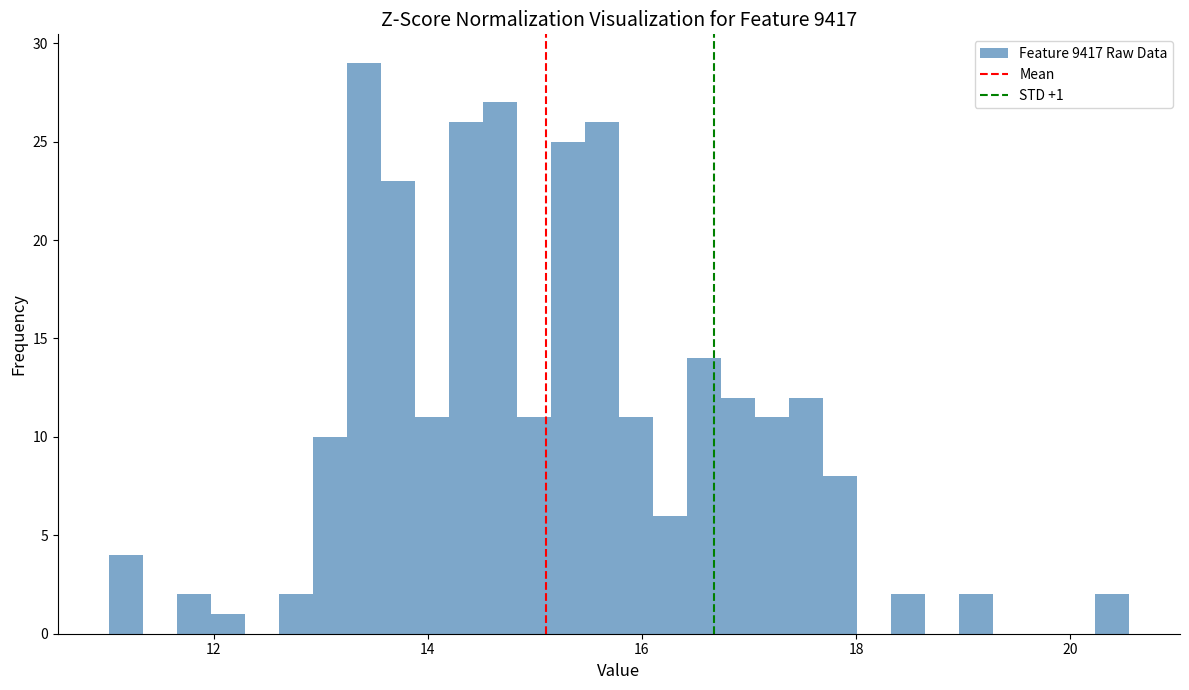

Around what value on the x-axis is the tallest bar? Give the approximate position of its centre, as read against the axis.

13.4